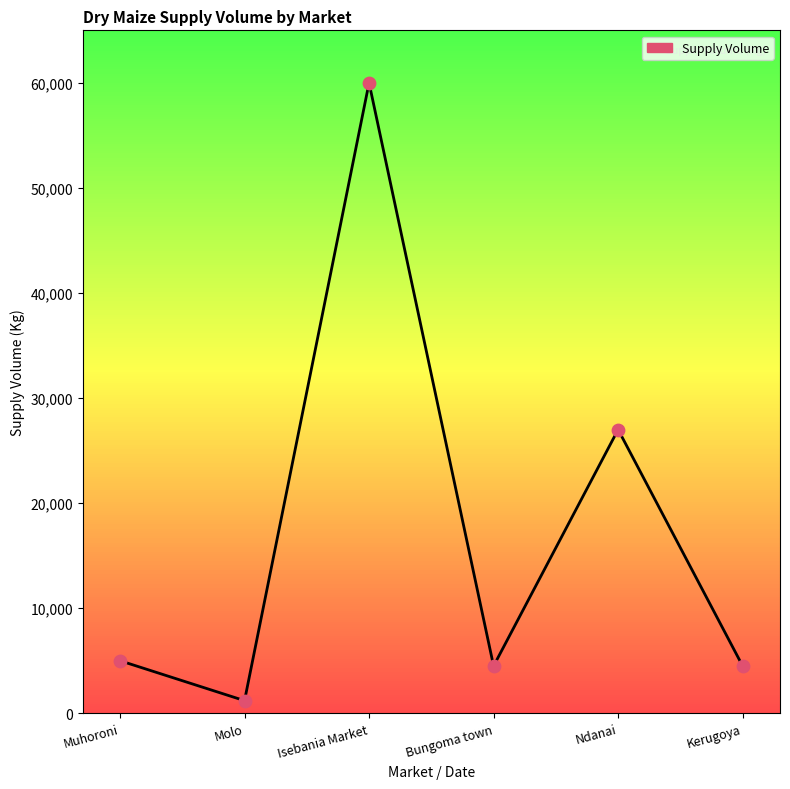

What is the change in value from Molo to Isebania Market?

+58800